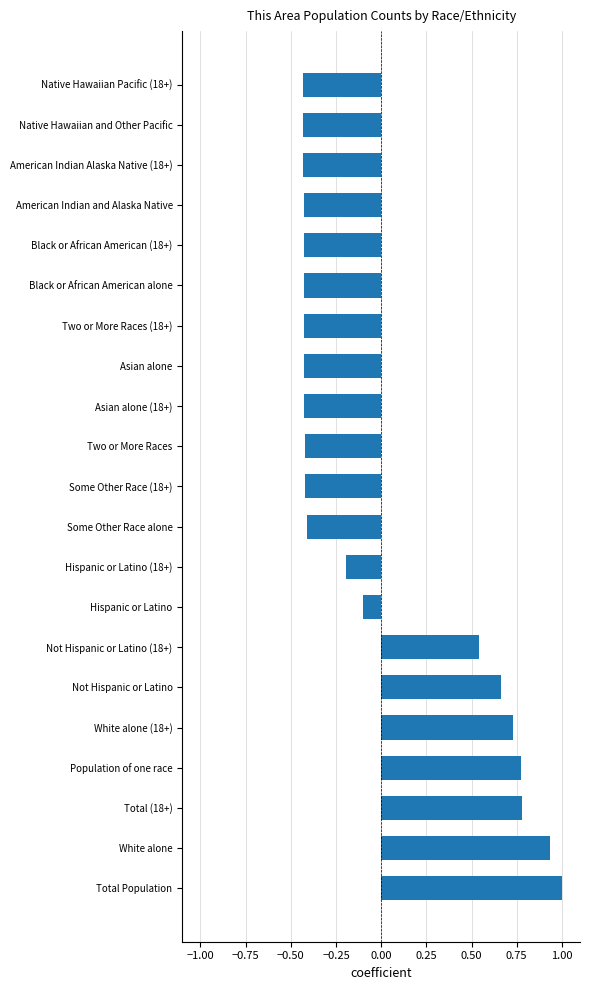

At which category does the chart reach its peak across all series?

Total Population